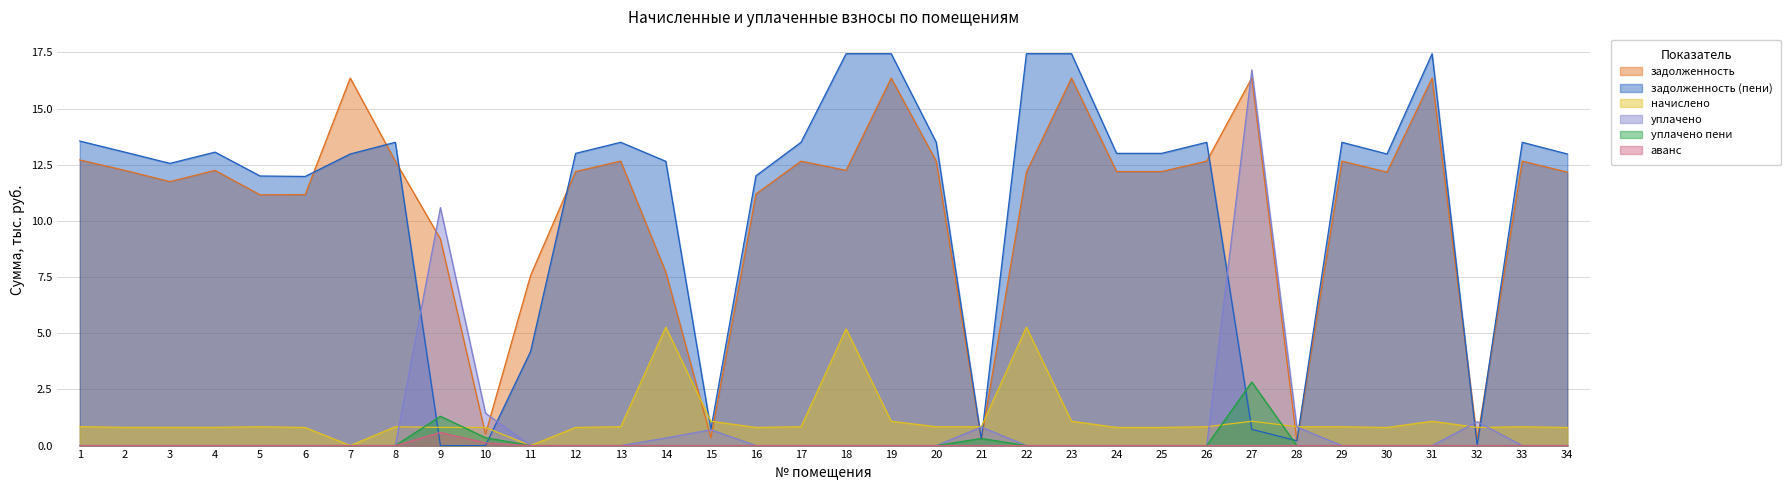

At which category is the sum across all series the highest?

27